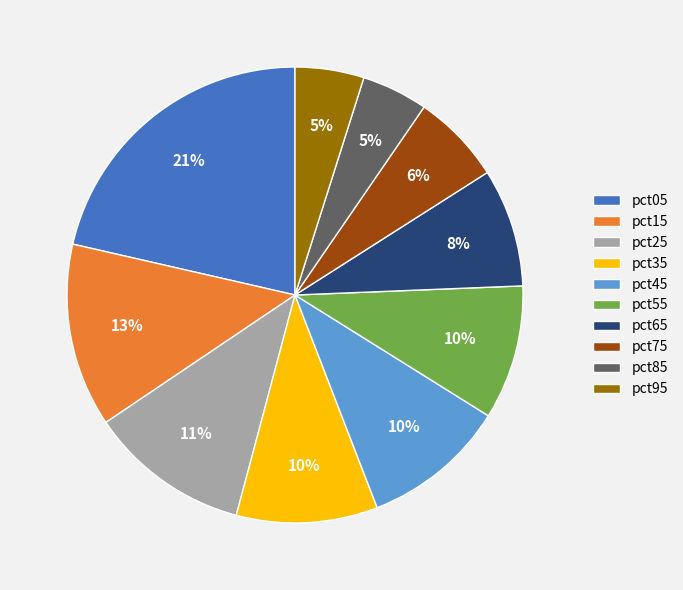

The pct65 slice represents 8% of the pie. True or false?

True